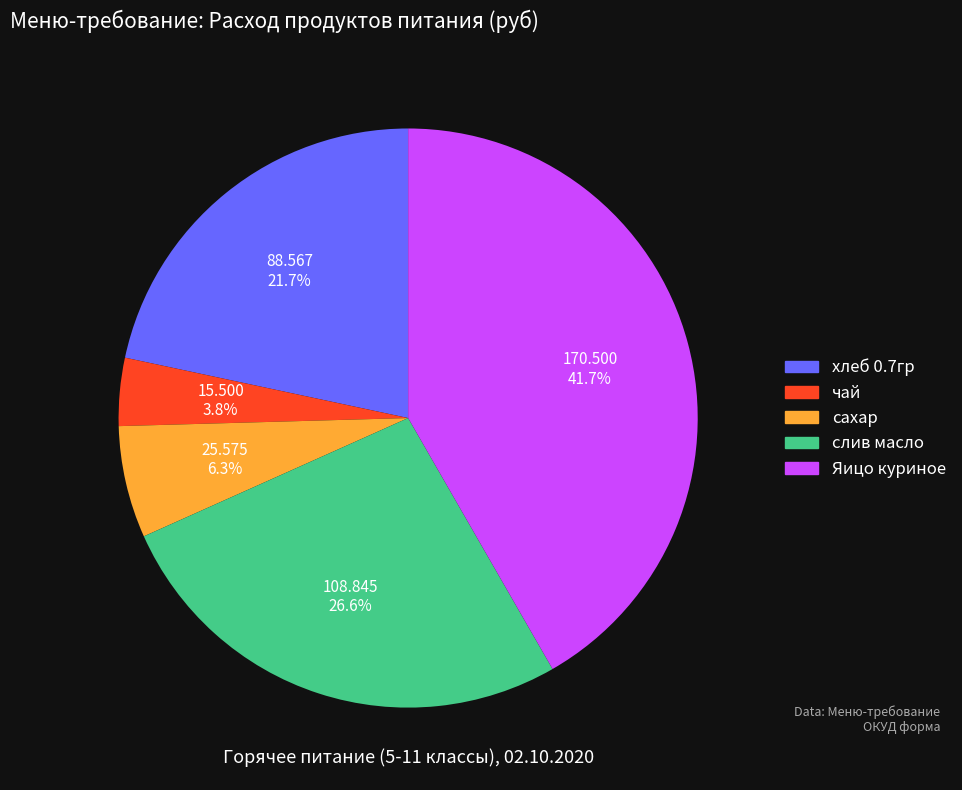

What percentage is the чай slice, to the nearest percent?

4%